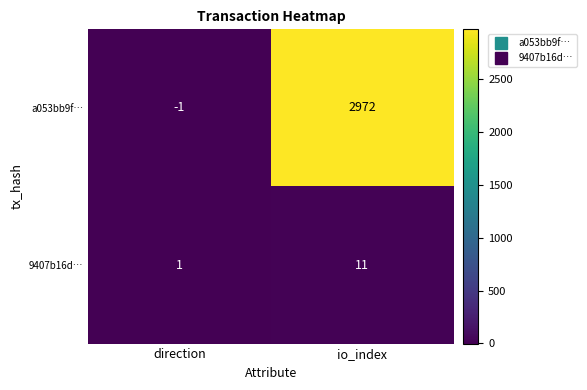

The value of a053bb9f… at io_index is 5185. True or false?

False